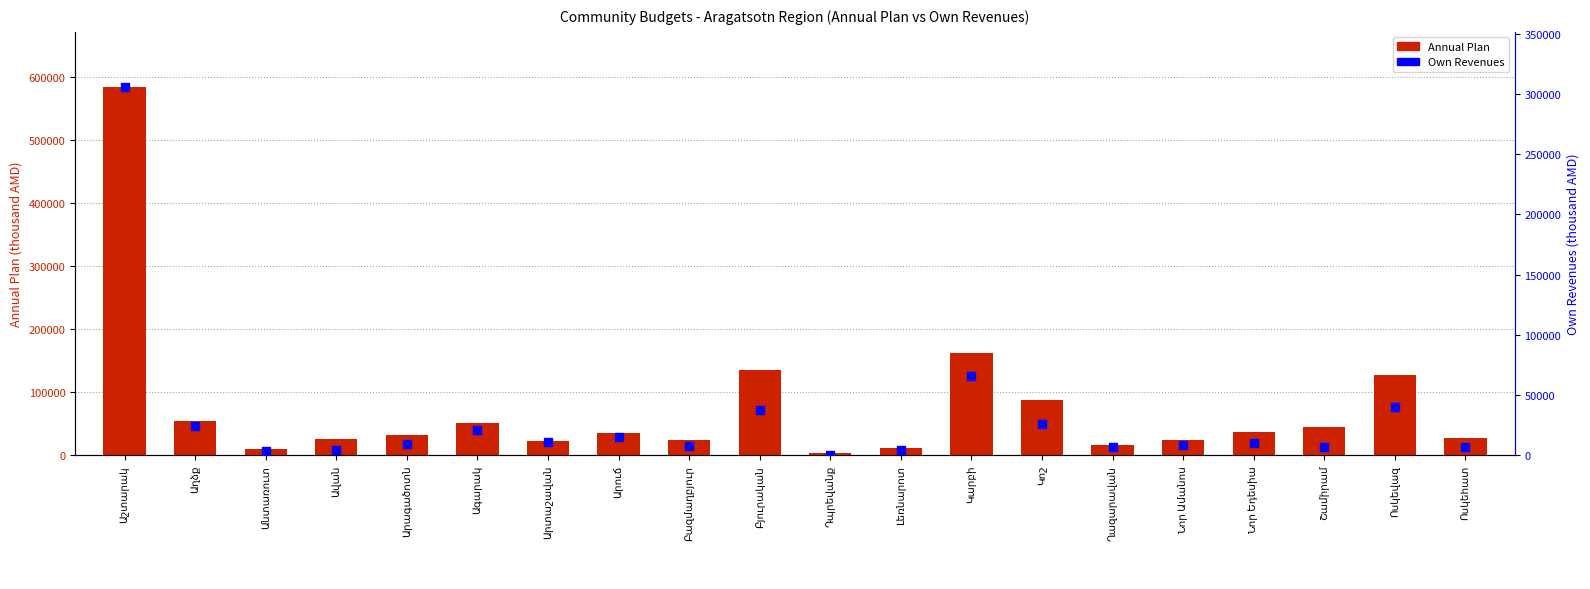

Which series contains the lowest Y value?

Own Revenues